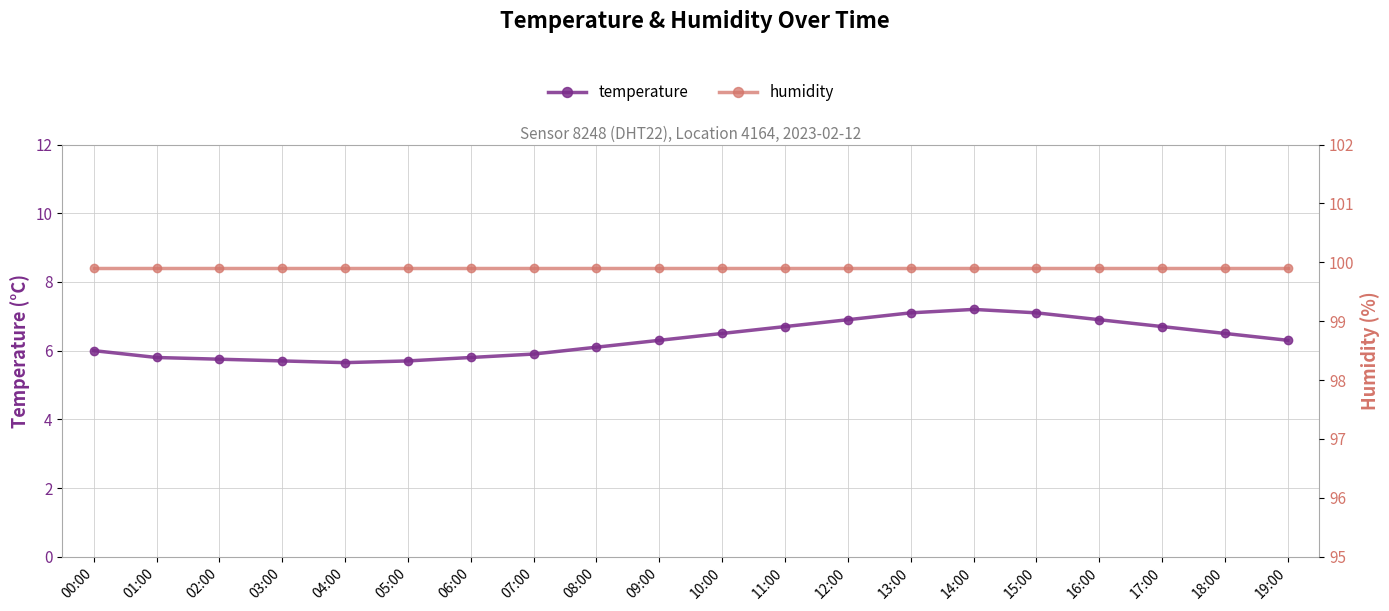

True or false: temperature and humidity intersect in this chart.

False